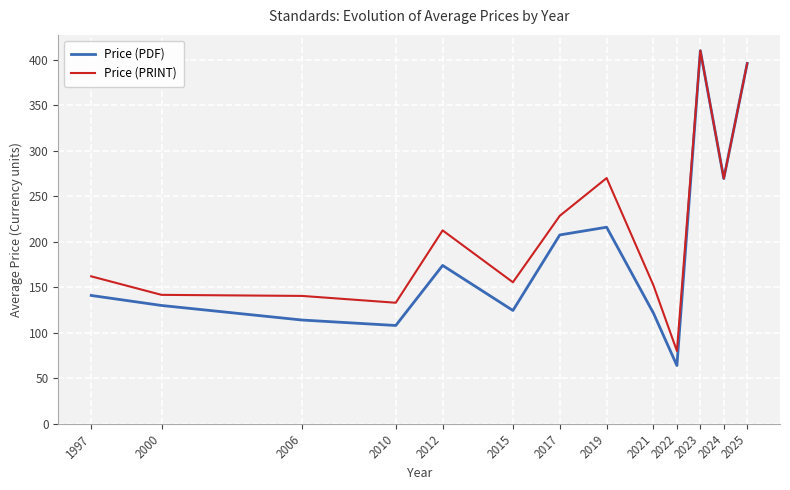

What is the average value of the Price (PRINT) series?

211.6